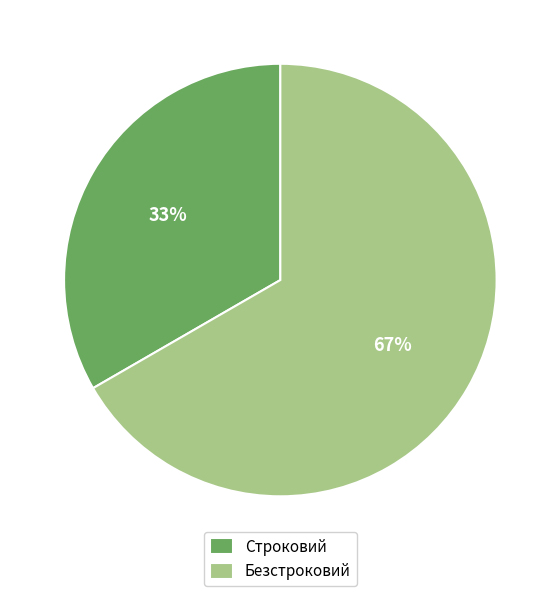

Is it true that Строковий is 43% of the pie?

False